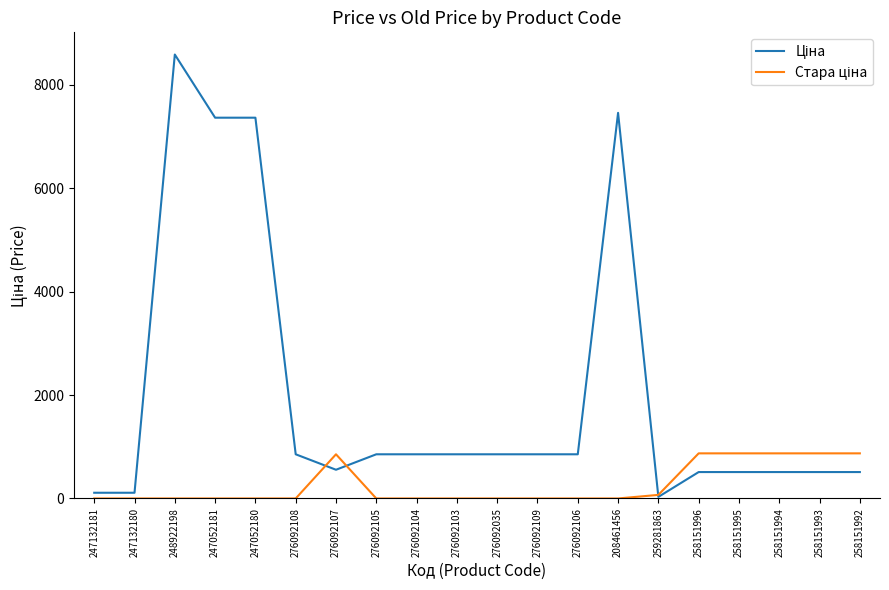

What is the maximum value shown in the chart?

8581.1